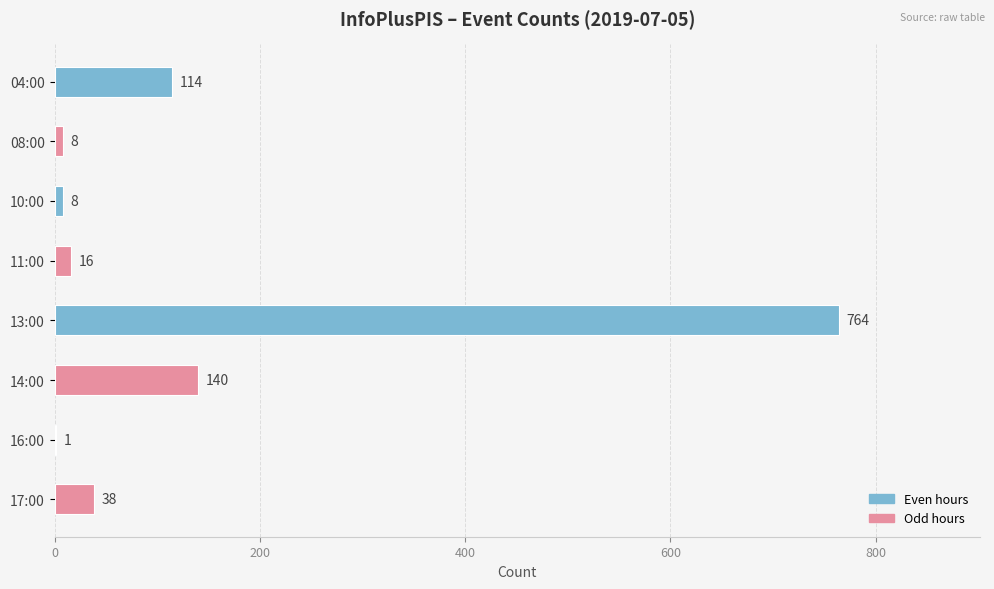

What is the sum of the values at 08:00 and 13:00?

772